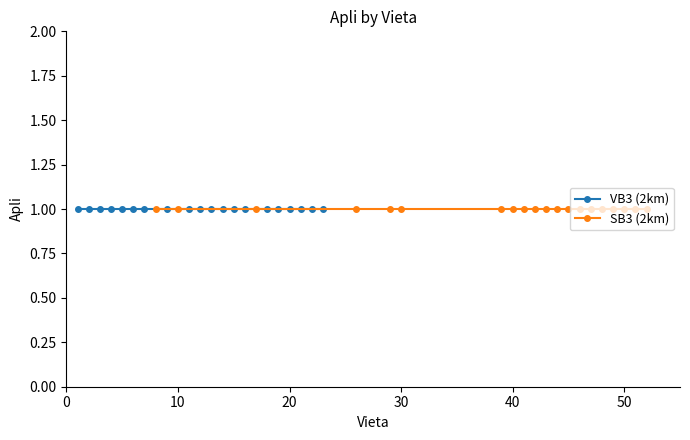

True or false: SB3 (2km) and VB3 (2km) intersect in this chart.

False